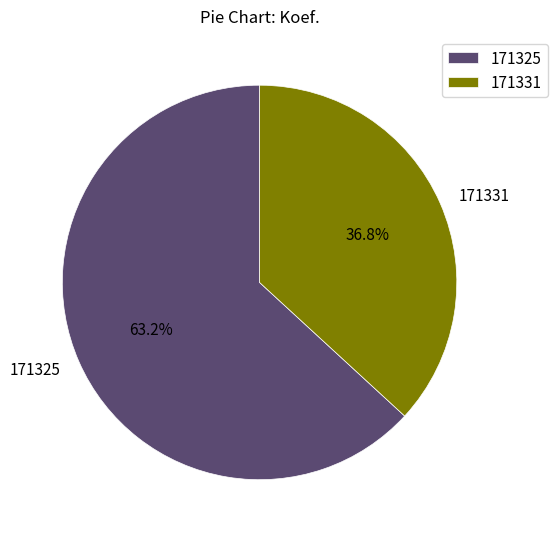

What is the largest slice in the pie chart?

171325